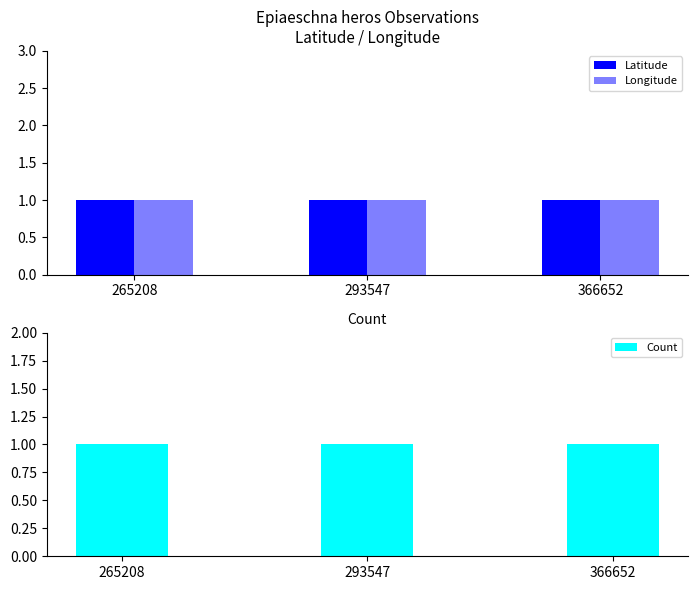

What is the minimum value shown in the chart?

1.0